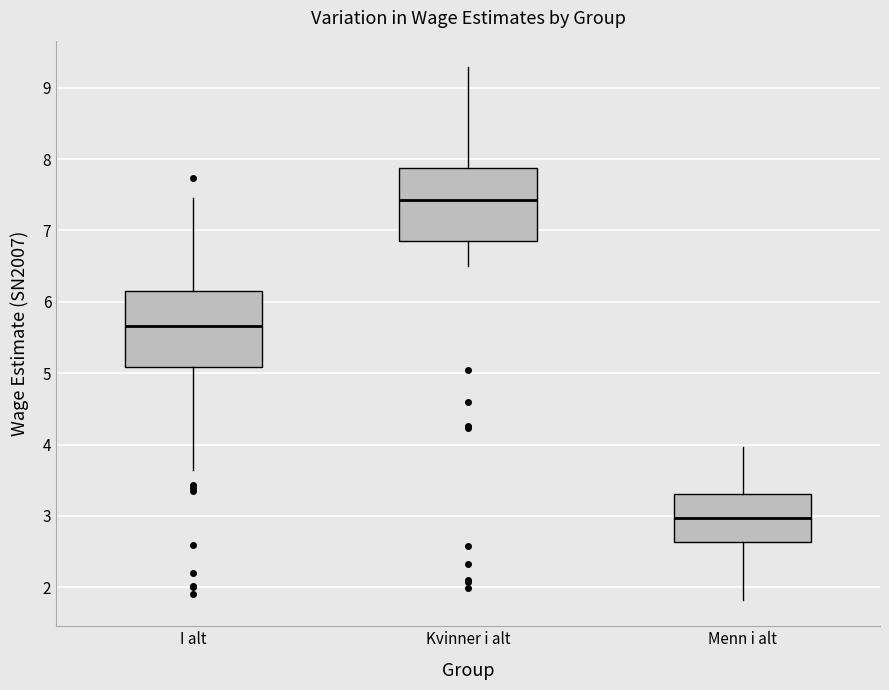

Where is the lower edge of the box for Kvinner i alt on the y-axis? The values are not printed on the chart, so give them approximately, as read against the axis.

6.9